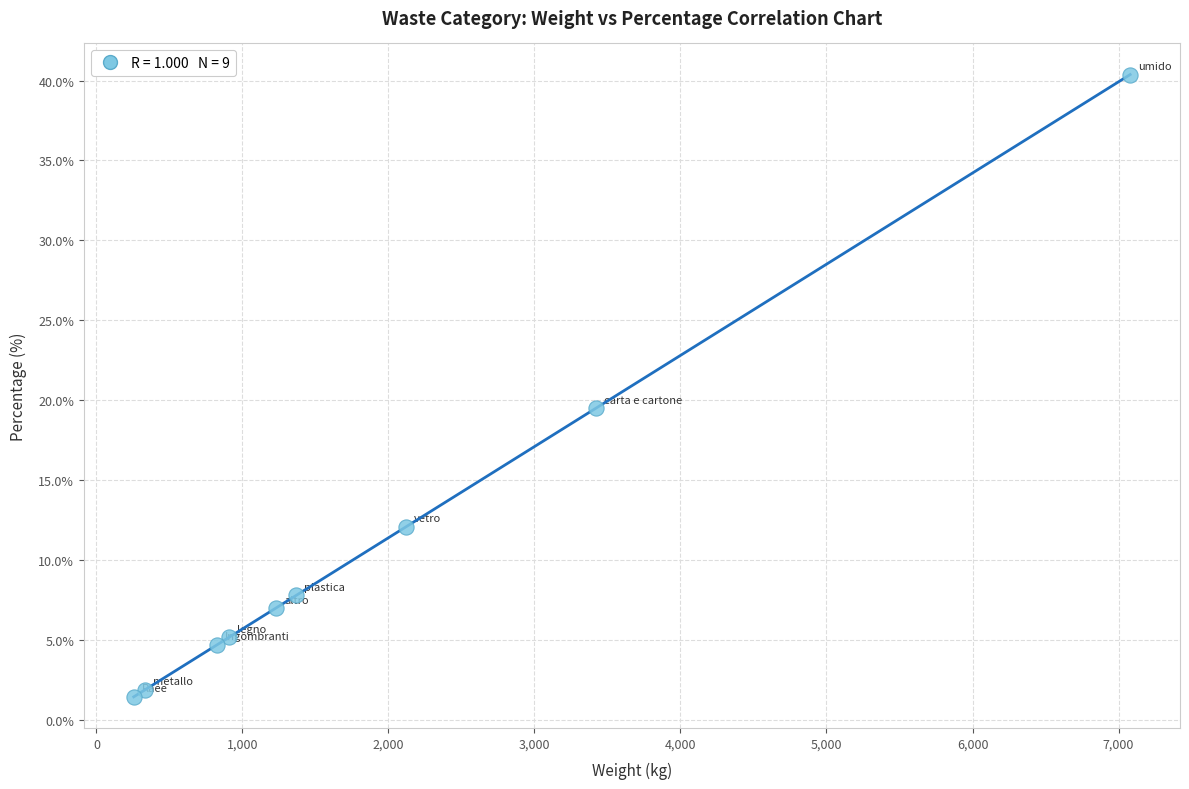

What is the range of Y values (max minus min)?

38.9